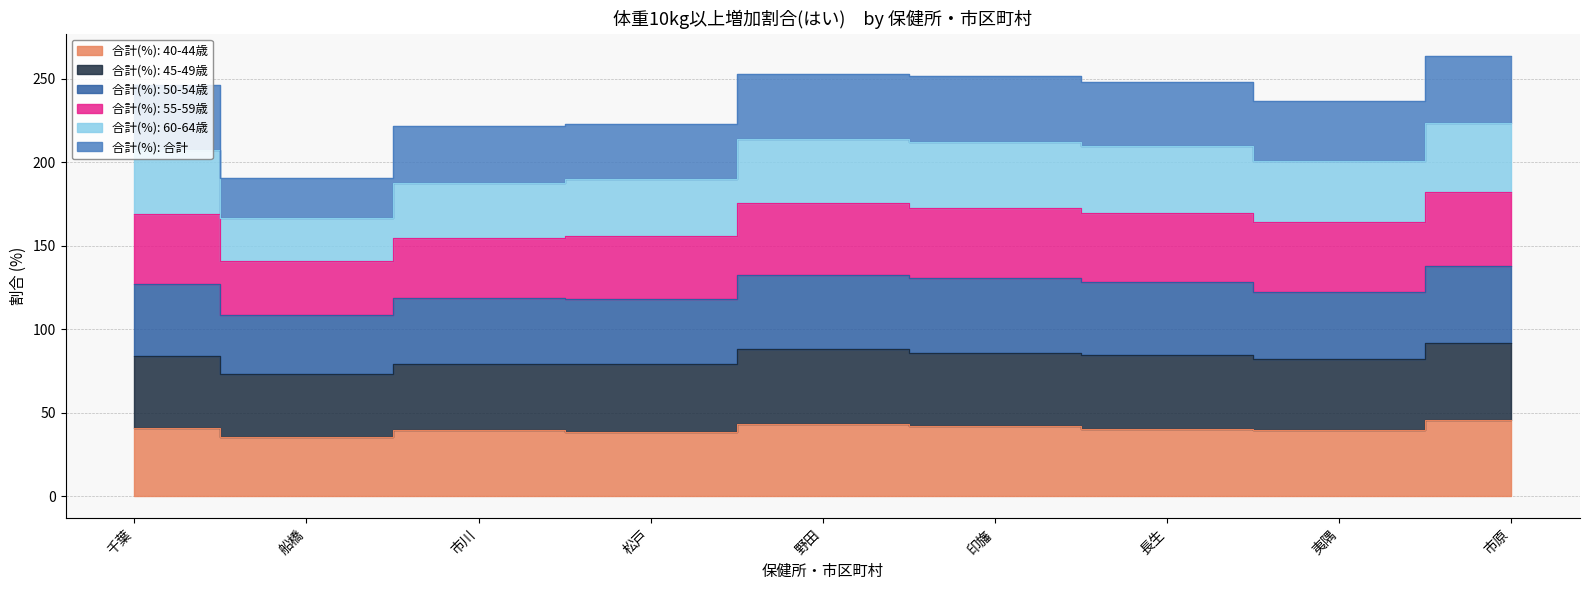

Which series has the largest range (max minus min)?

合計(%): 60-64歳